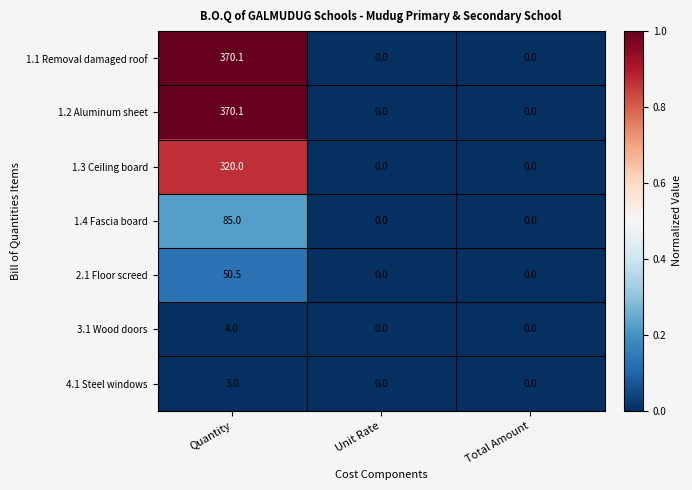

What is the average value of the 3.1 Wood doors series?

1.3